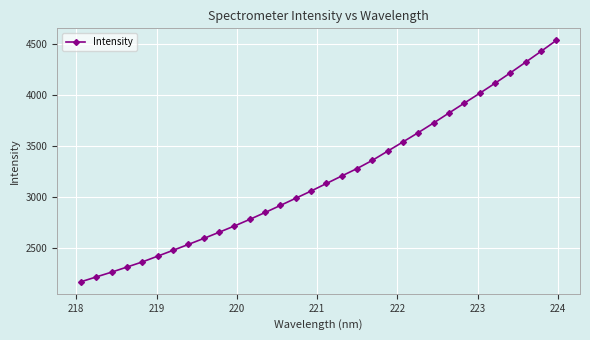

True or false: the data has more than 2 interior local peaks.

False